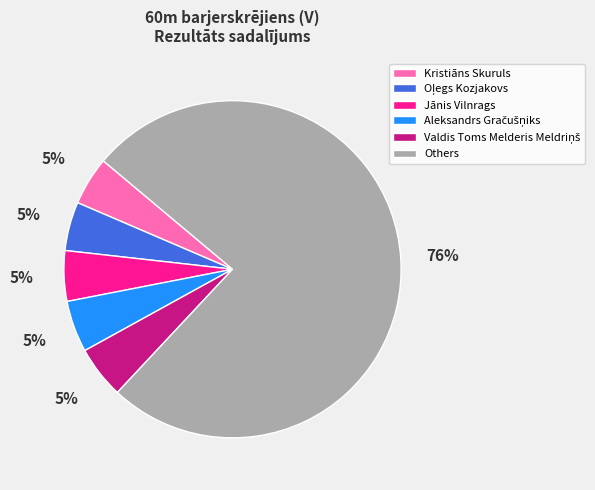

Does any single category account for the majority?

Yes